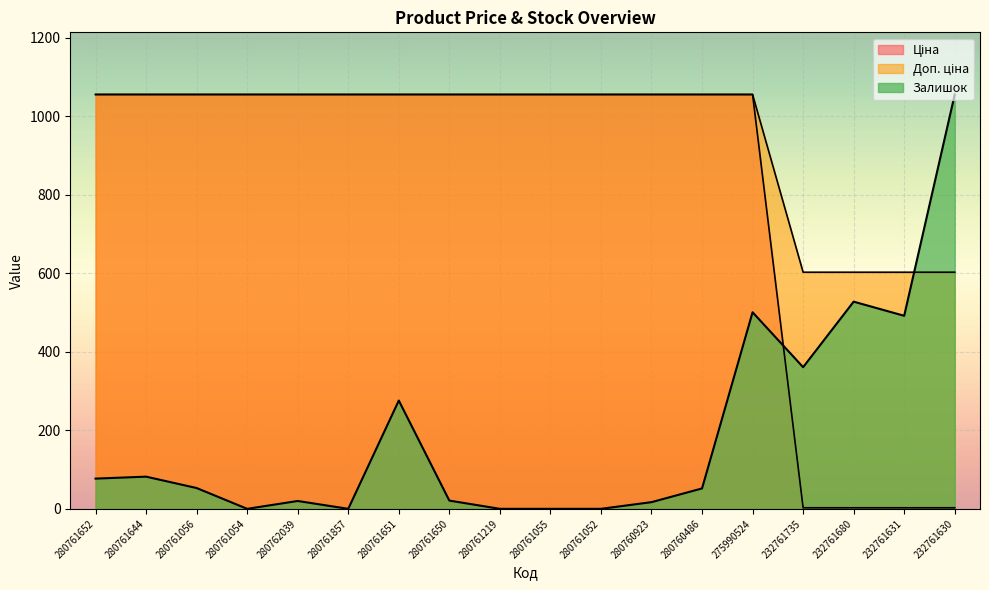

Is the value of Доп. ціна at 280761651 greater than the value of Залишок at 232761680?

Yes